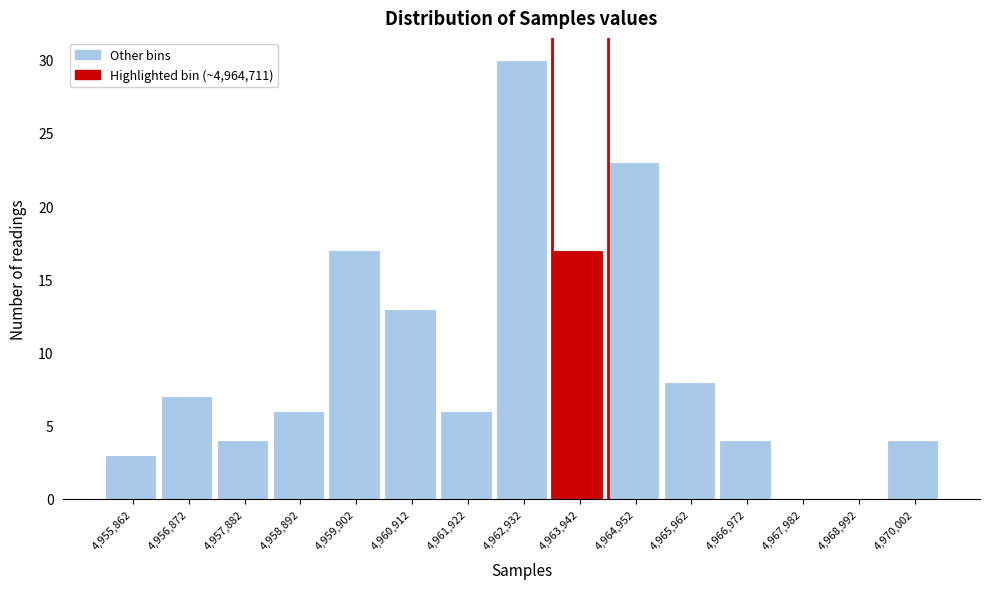

Reading left to right, list all the values displayed in this chart.

4,955,862=3	4,956,872=7	4,957,882=4	4,958,892=6	4,959,902=17	4,960,912=13	4,961,922=6	4,962,932=30	4,963,942=17	4,964,952=23	4,965,962=8	4,966,972=4	4,967,982=0	4,968,992=0	4,970,002=4